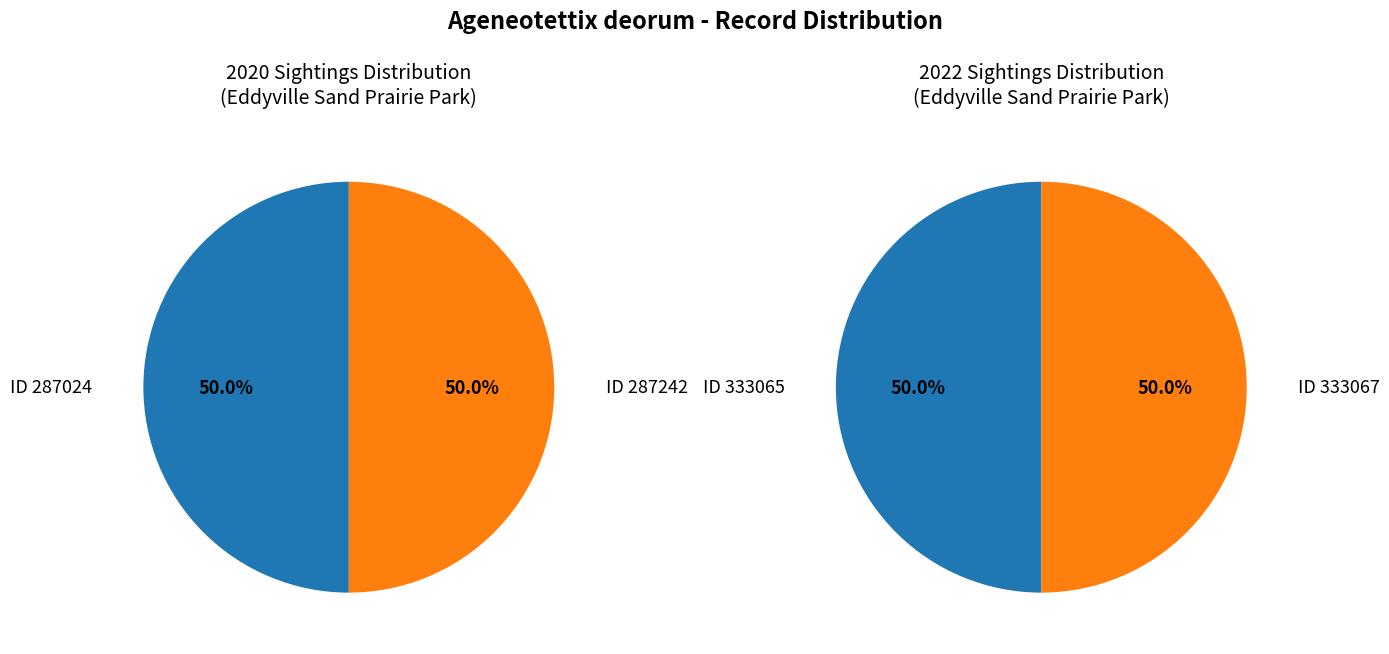

Which series changed the most between 287024 and 287242?

2020 Records